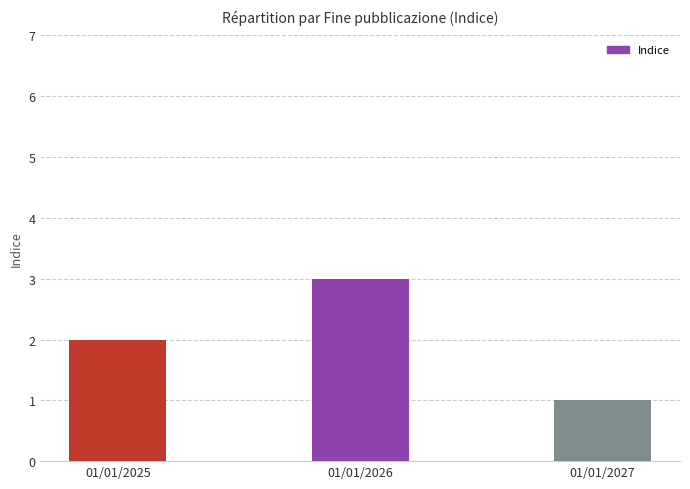

The chart shows a value of 0 at 01/01/2027. True or false?

False